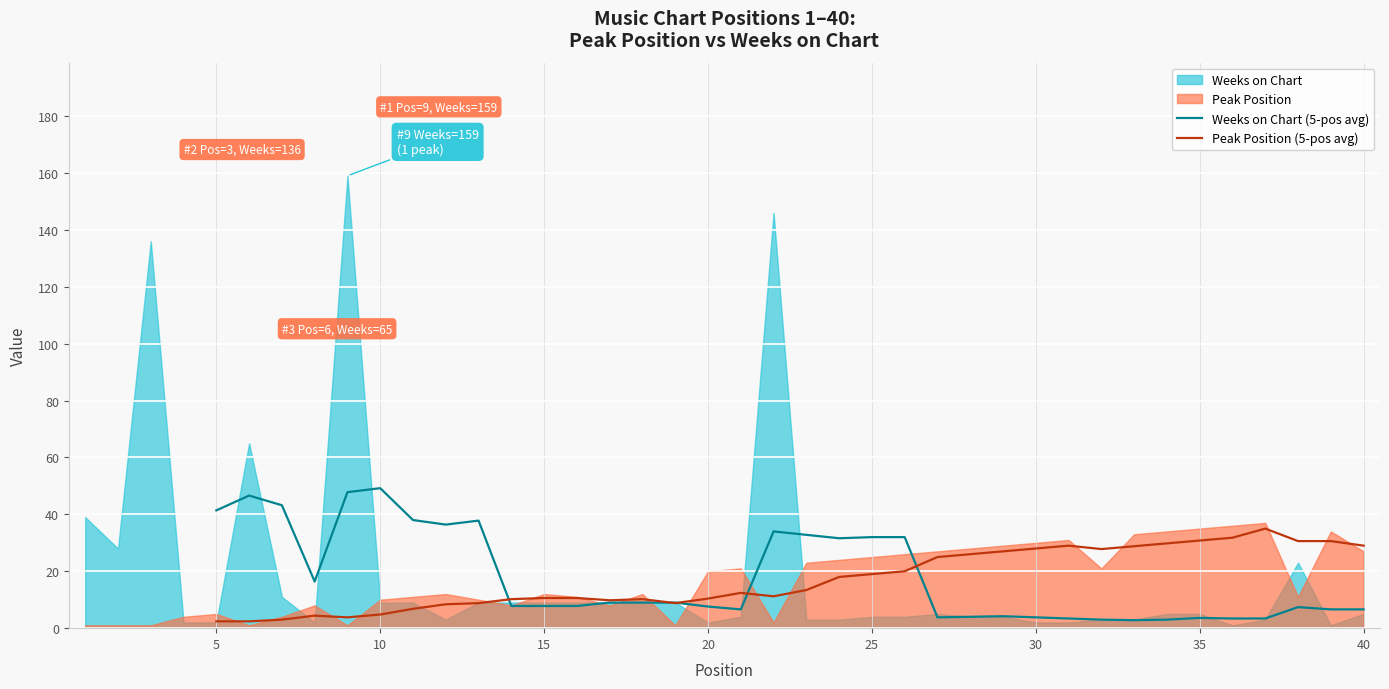

In Weeks on Chart (5-pos avg), how many points are higher than both neighbors (excluding endpoints)?

7